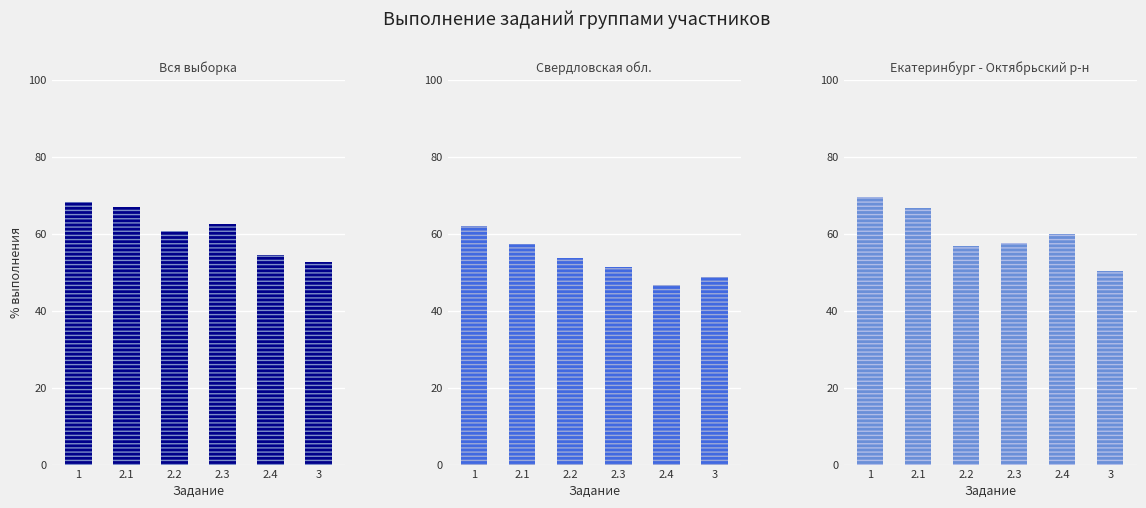

The Свердловская обл. series shows 25.4 at 3. True or false?

False